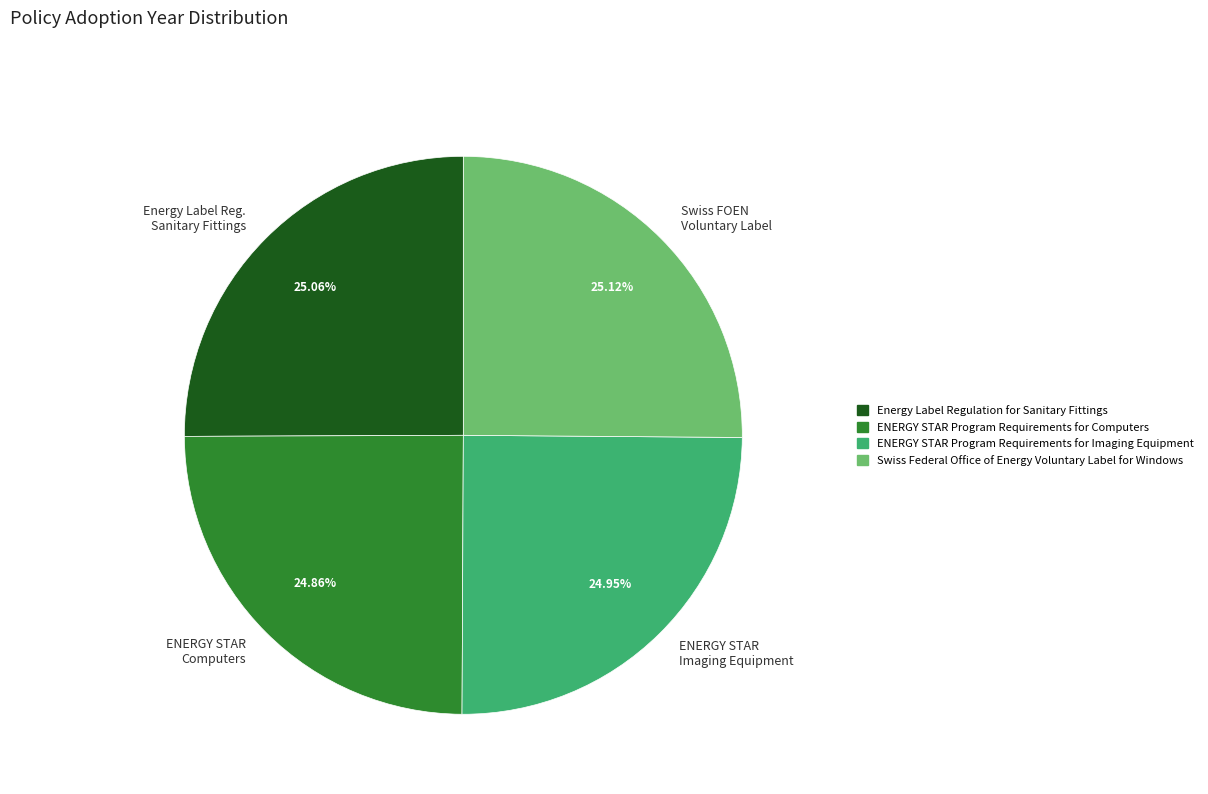

Count the number of slices in the pie.

4